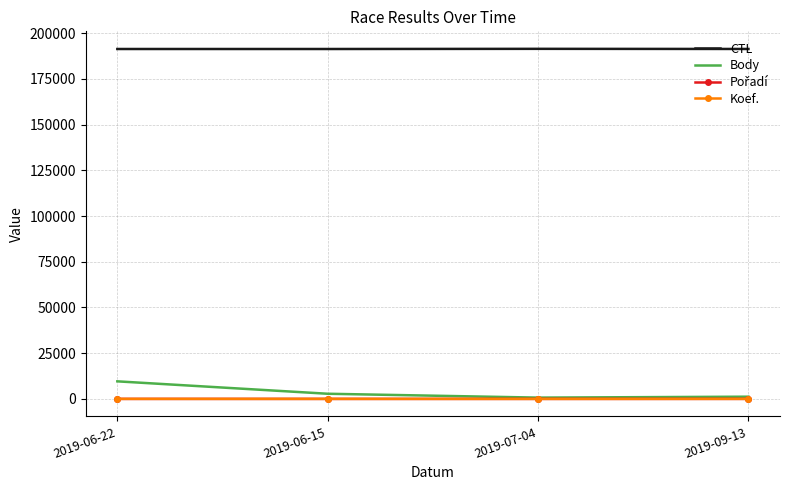

What is the spread (max minus min) of values at 2019-06-22?

191309